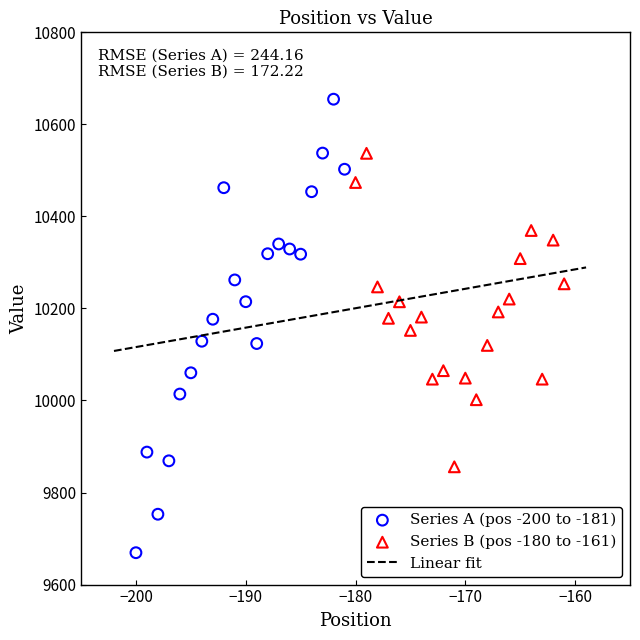

Which series contains the highest Y value?

Series A (pos -200 to -181)